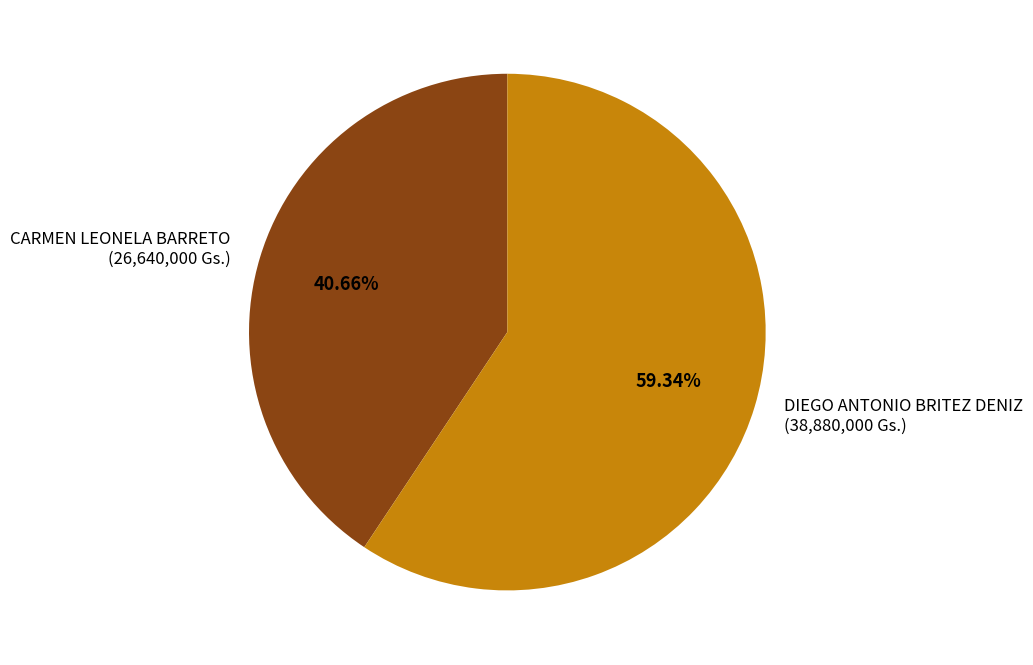

To the nearest percent, what is the difference between the largest and smallest slice percentages?

19%